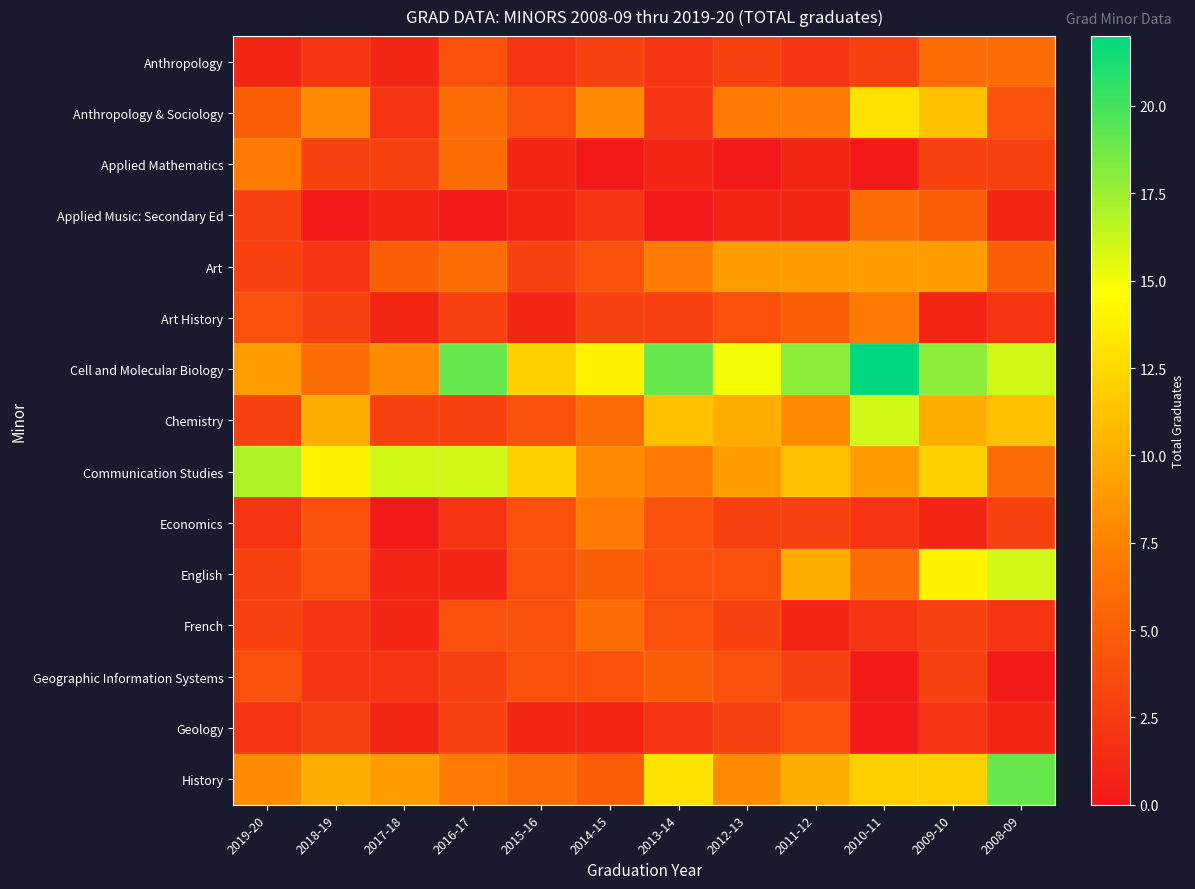

Which category has the lowest value across all series?

2014-15